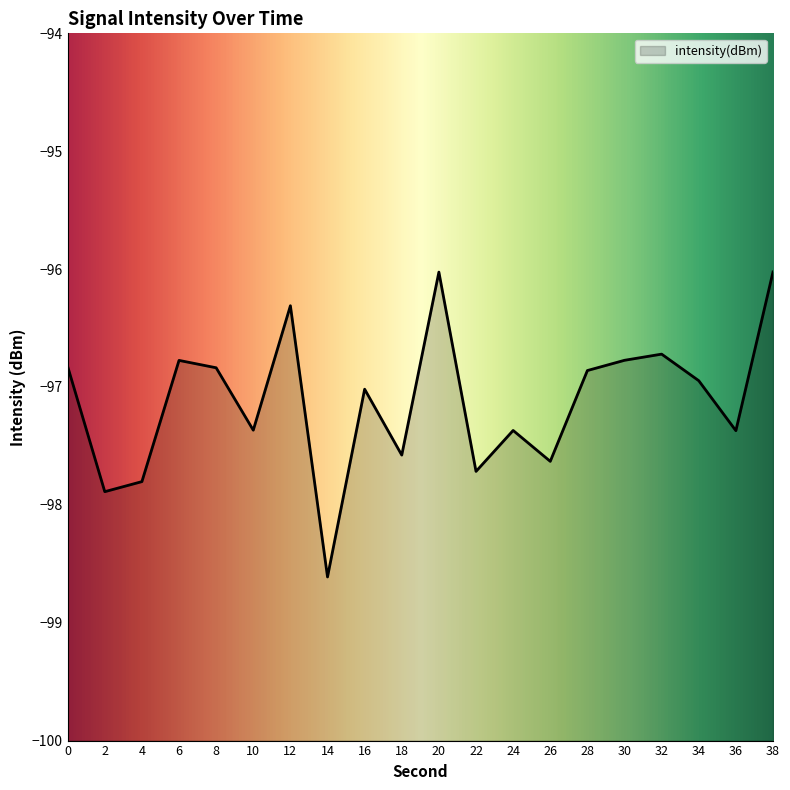

What is the difference between the values at 22 and 34?

0.8